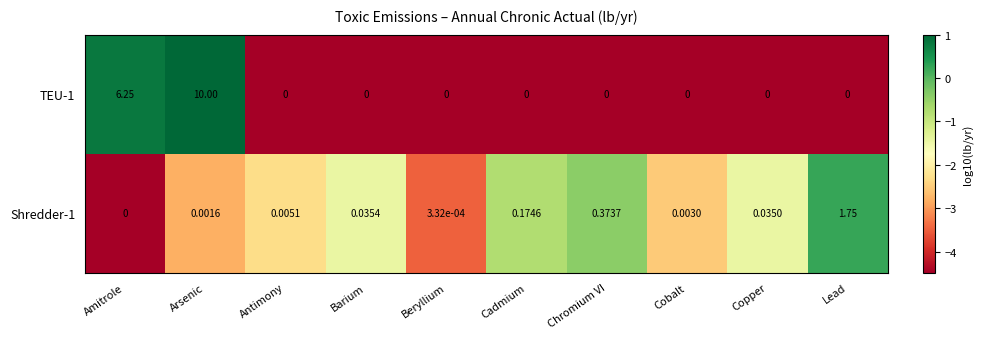

At which category is the sum across all series the highest?

Arsenic